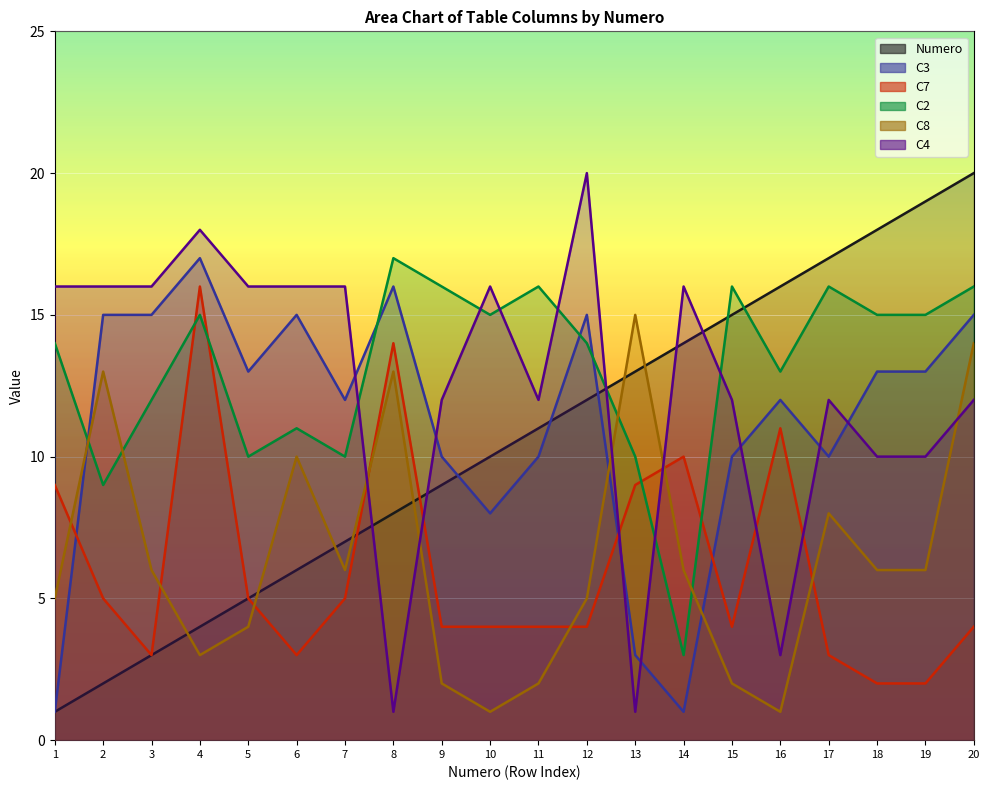

How many data points does each series have?

20